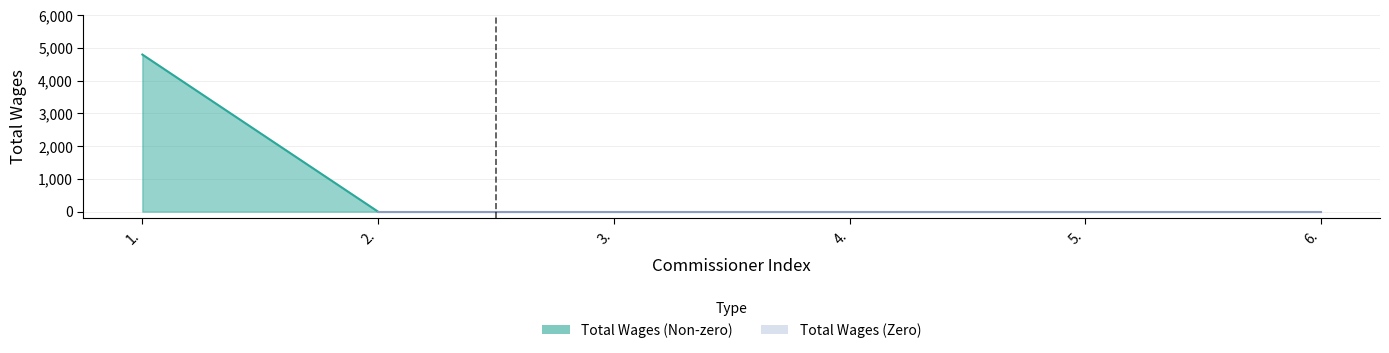

What is the average value?

800